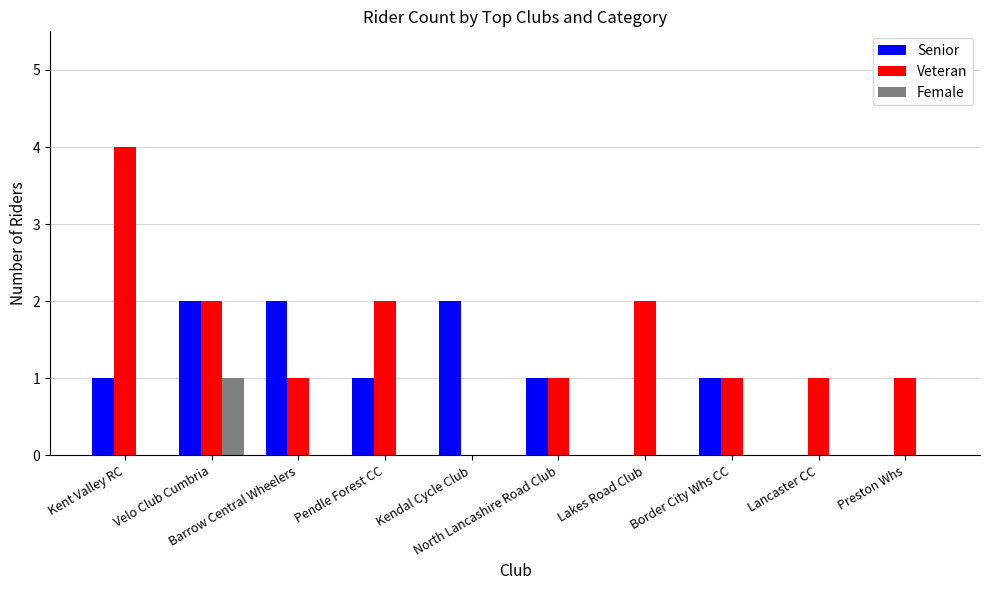

Which series has the largest total across all categories?

Veteran